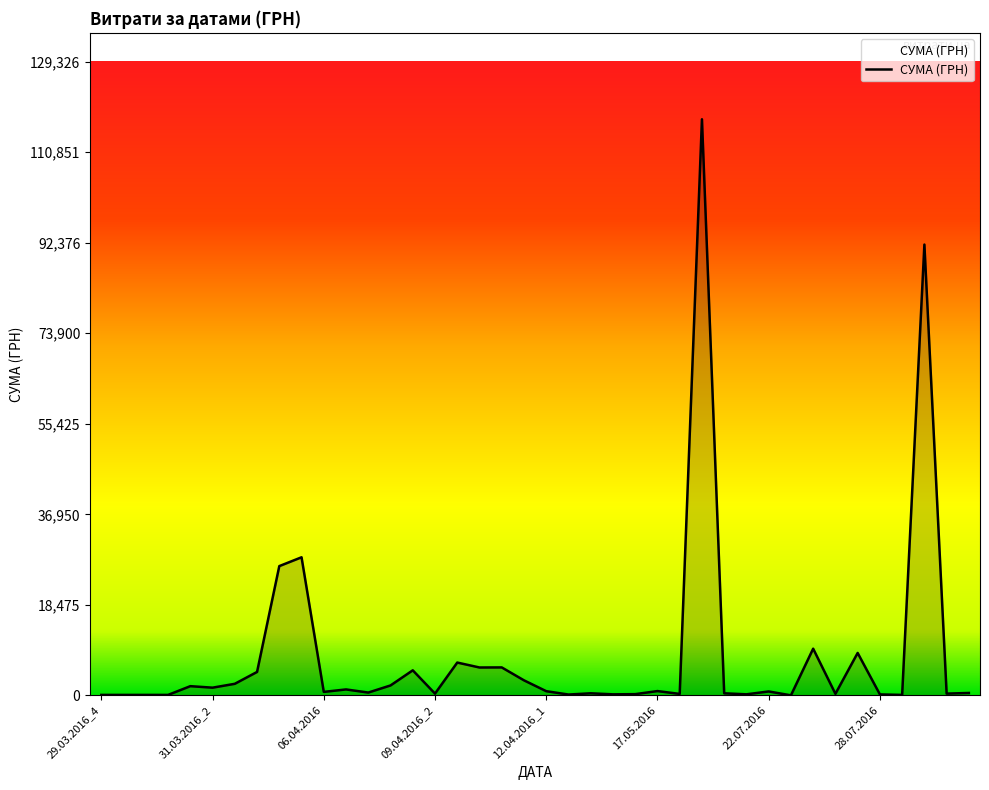

What is the difference between the maximum and minimum values?

117557.6